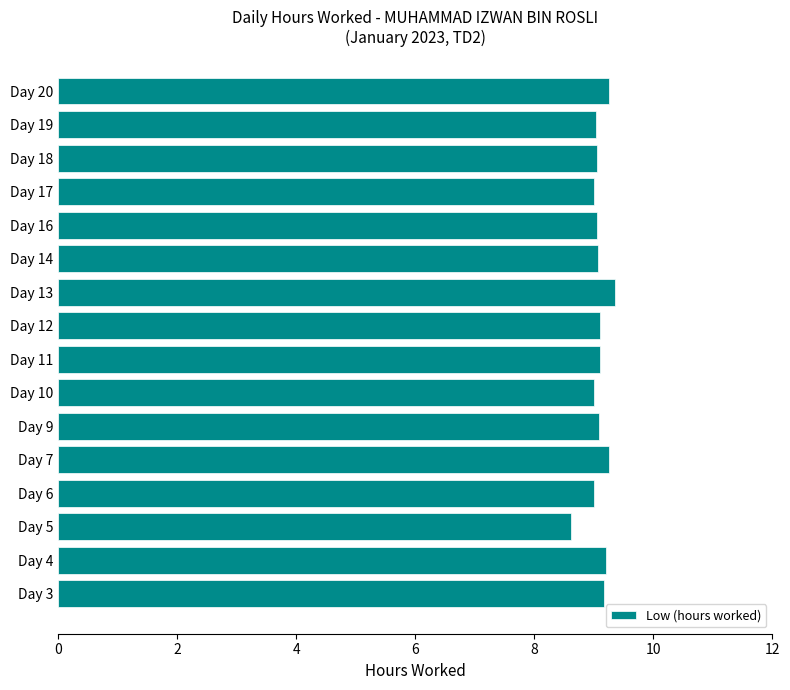

What is the smallest value displayed?

8.6